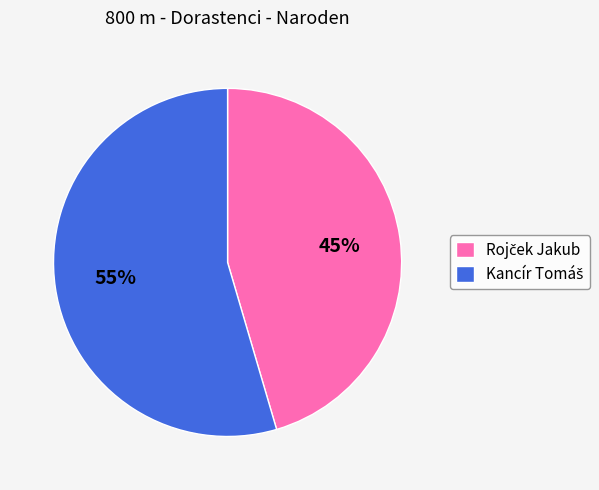

To the nearest percent, what is the average slice percentage?

50%